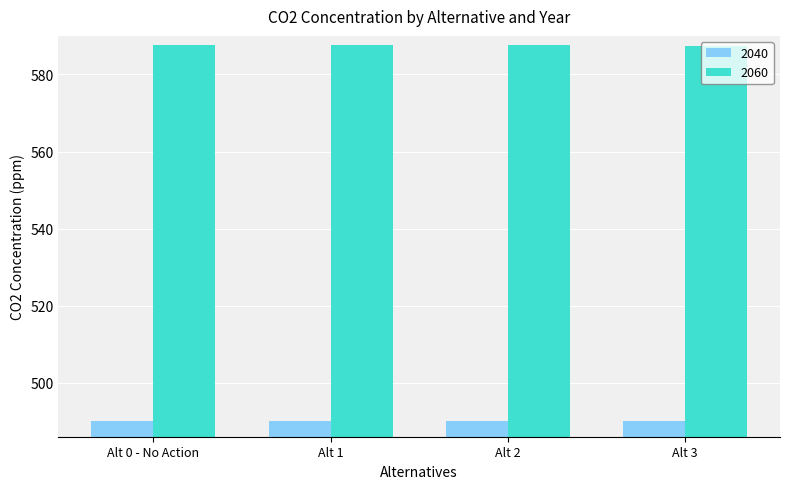

How many 2040 values are between 490 and 491?

4